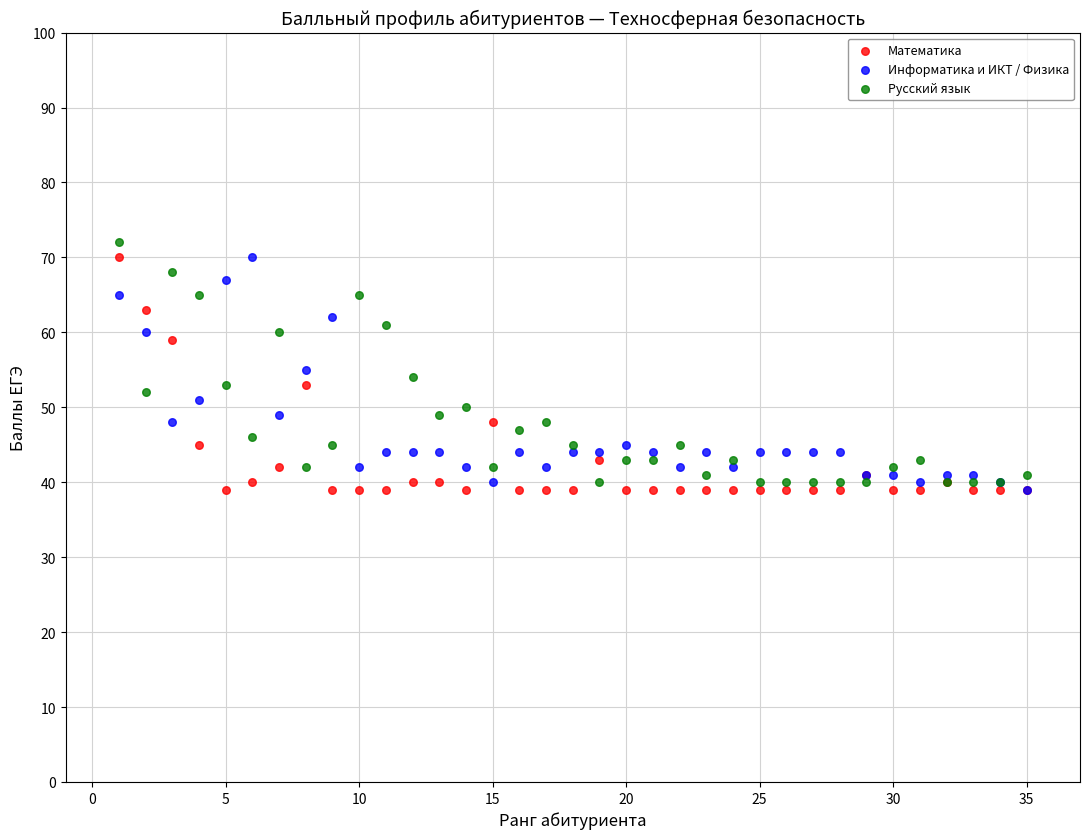

In the Русский язык series, what Y value is closest to 56?

54